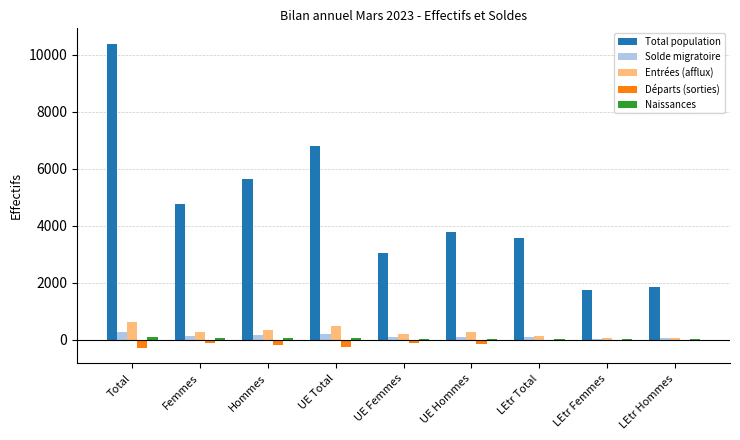

True or false: Départs (sorties) has a value of -299 at Total.

True